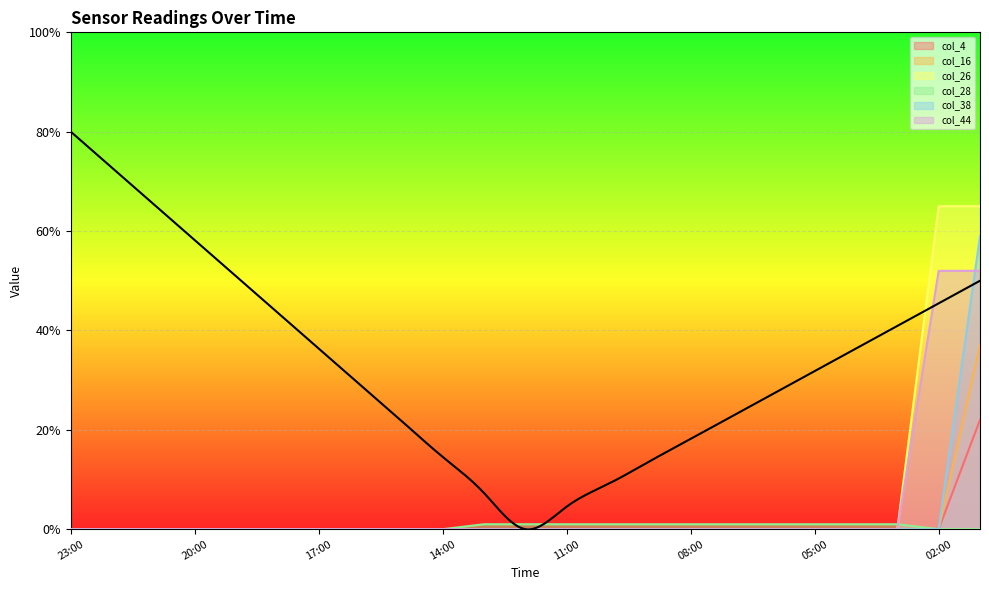

Which series has the widest spread of values?

col_26